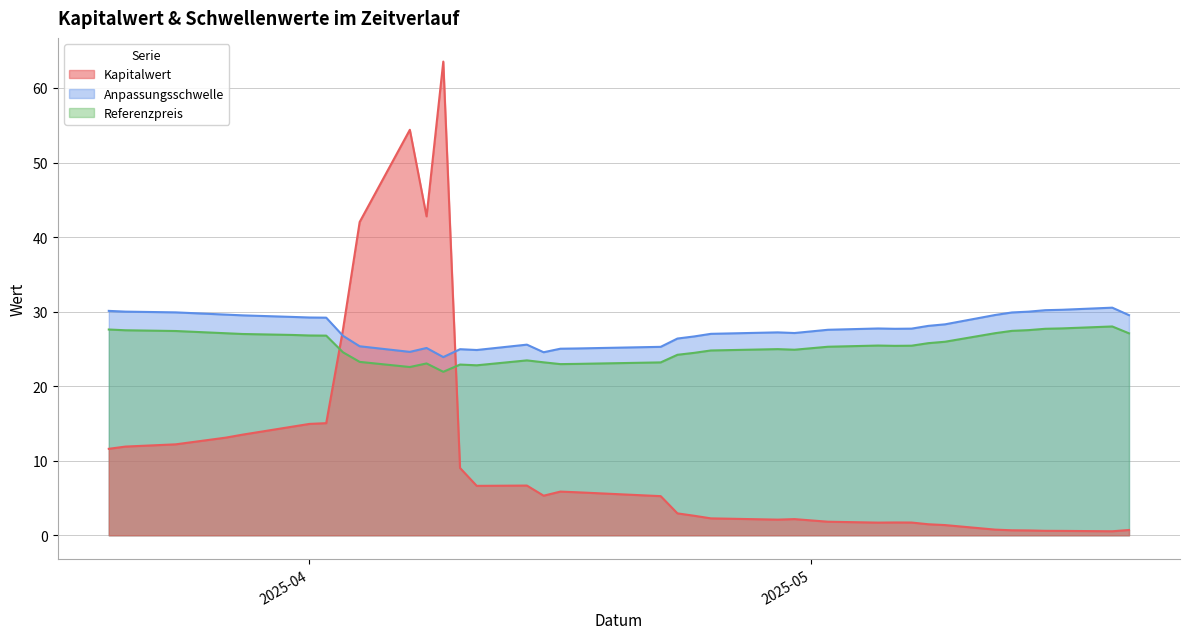

What is the label of the 17th point from the right?

2025-04-11